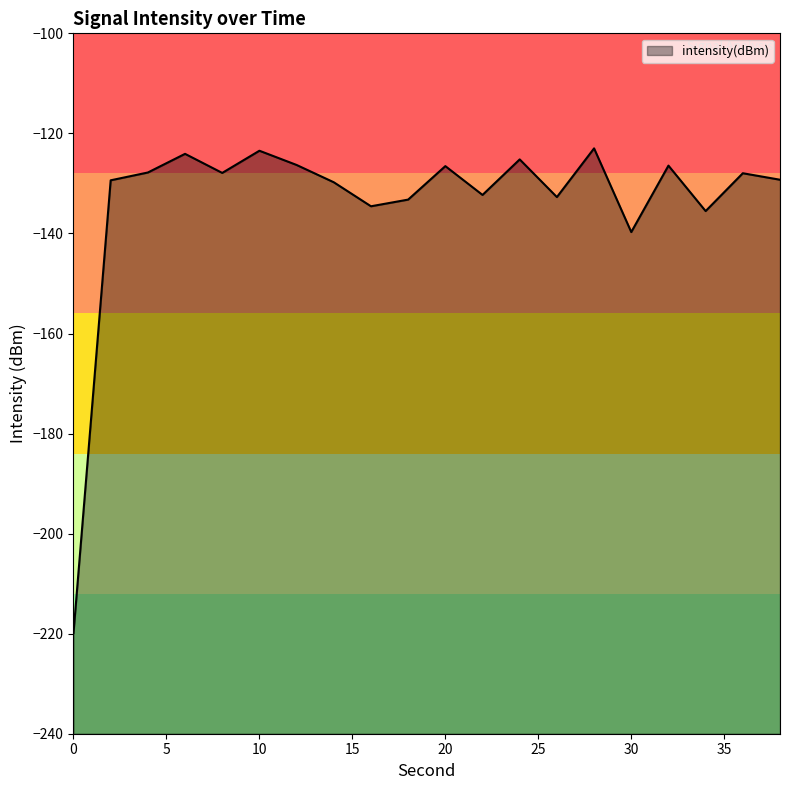

The value at 34 is -135.5. True or false?

True